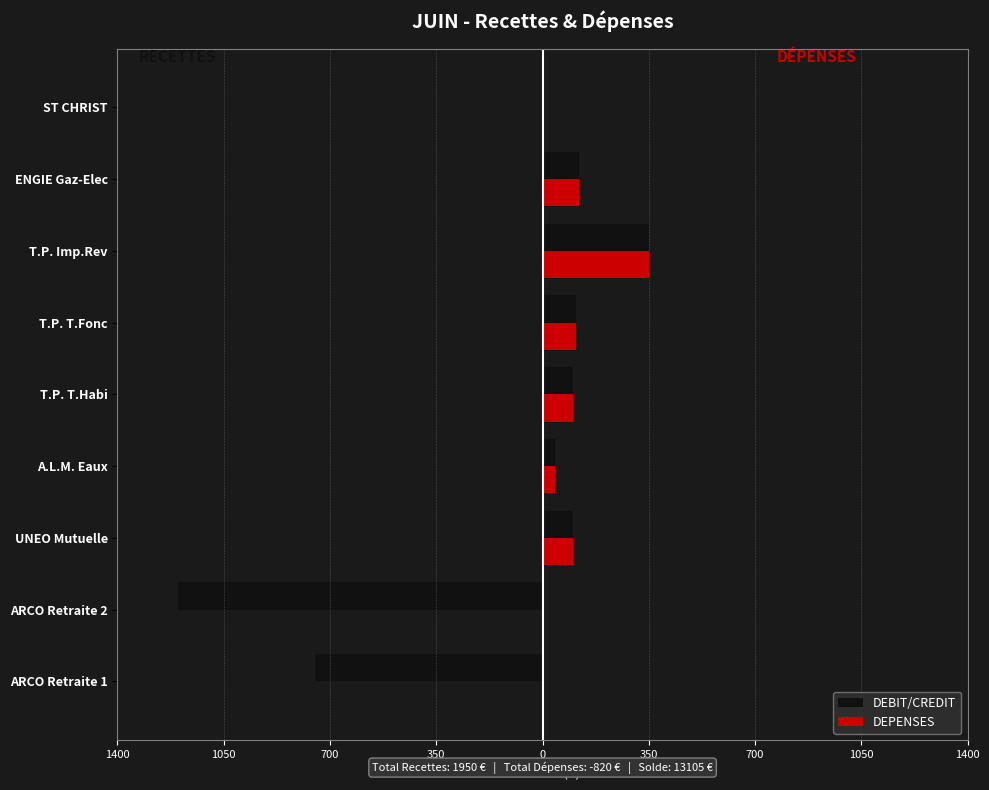

What is the smallest value displayed?

-1200